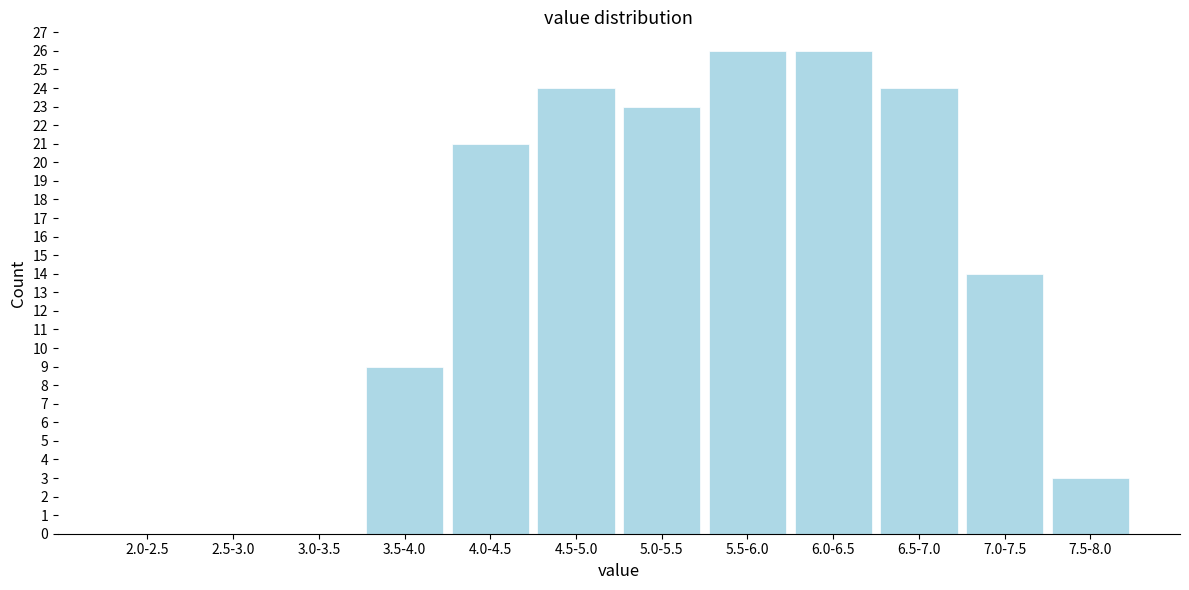

Reading left to right, extract all data points from this chart.

2.0-2.5=0	2.5-3.0=0	3.0-3.5=0	3.5-4.0=9	4.0-4.5=21	4.5-5.0=24	5.0-5.5=23	5.5-6.0=26	6.0-6.5=26	6.5-7.0=24	7.0-7.5=14	7.5-8.0=3